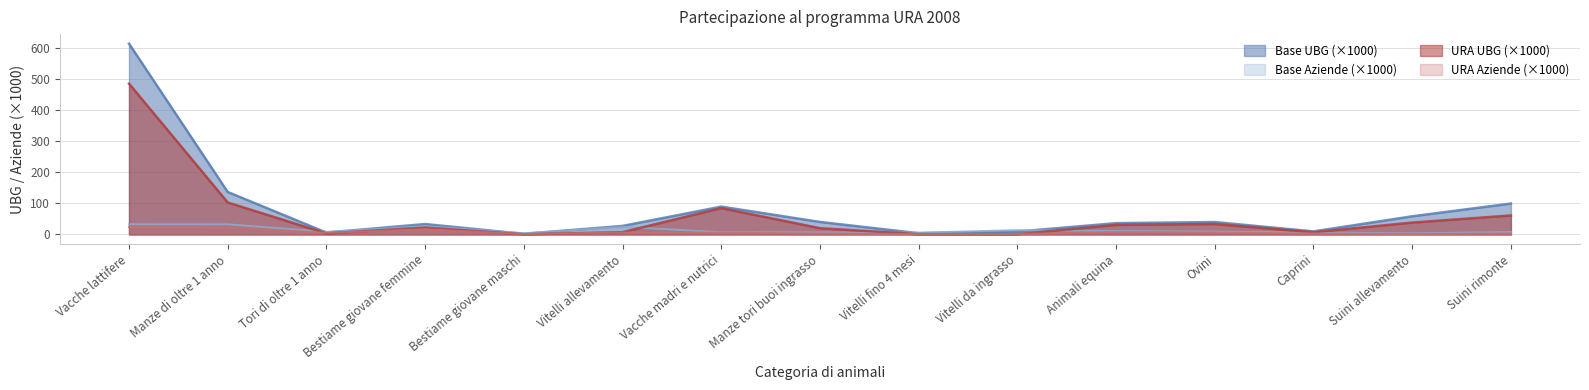

Which series changed the most between Tori di oltre 1 anno and Ovini?

Base UBG (×1000)